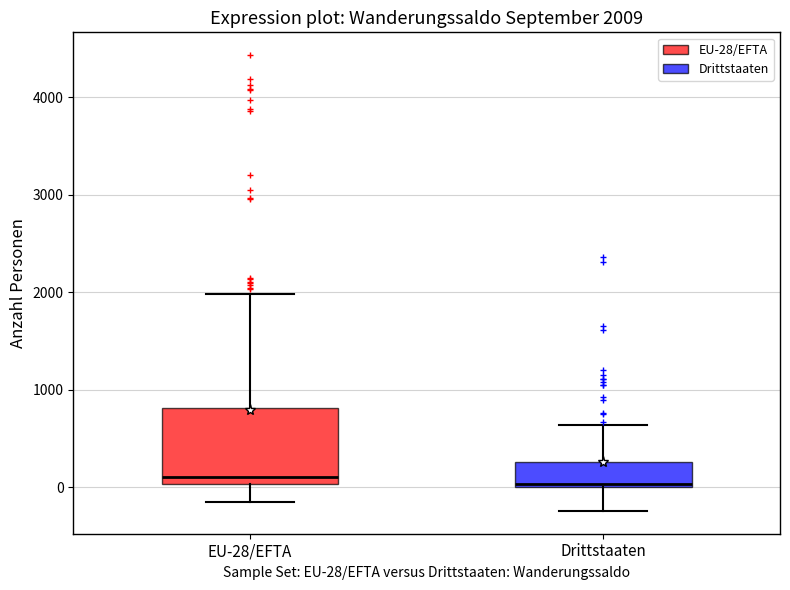

Which box is the tallest, from its lower edge to its upper edge?

EU-28/EFTA